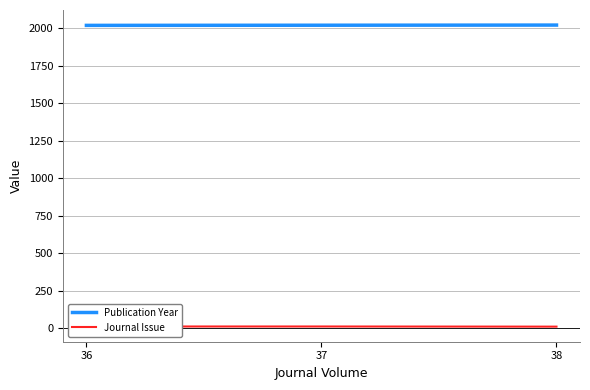

The Journal Issue series shows 10 at 36. True or false?

True